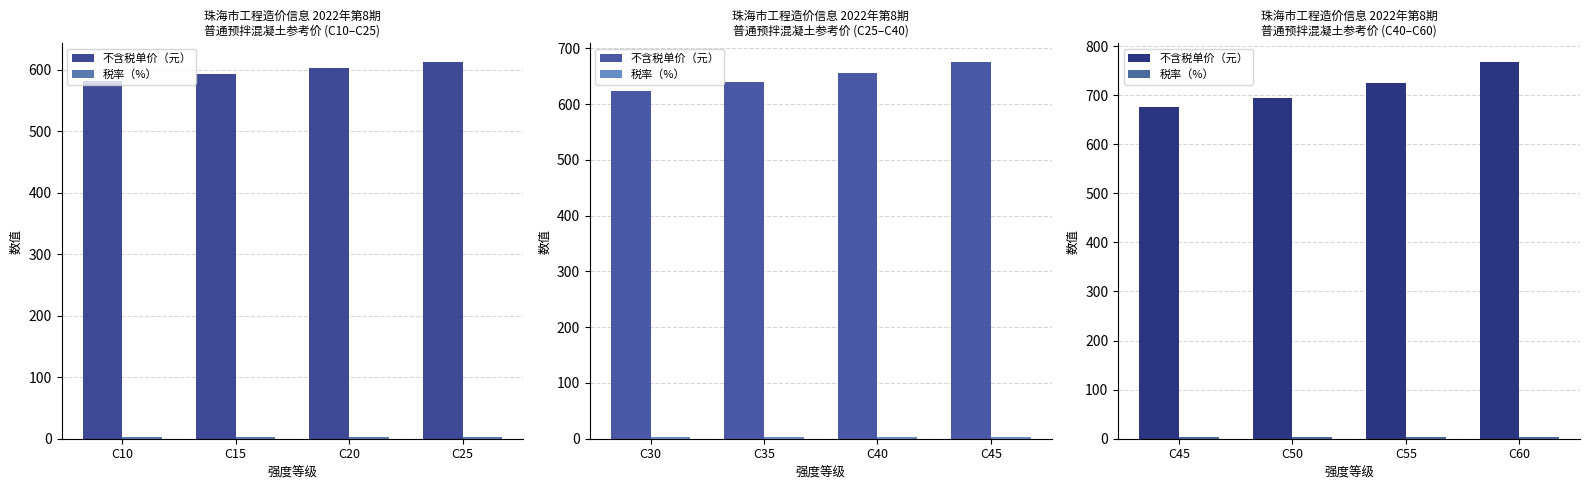

Does the chart contain any negative values?

No